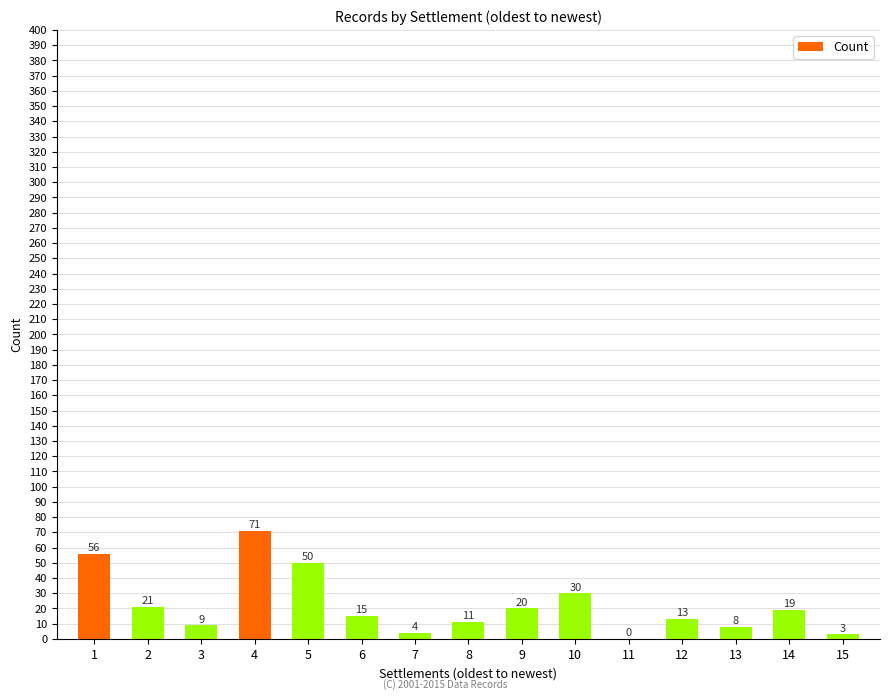

What is the sum of the values at 4 and 14?

90